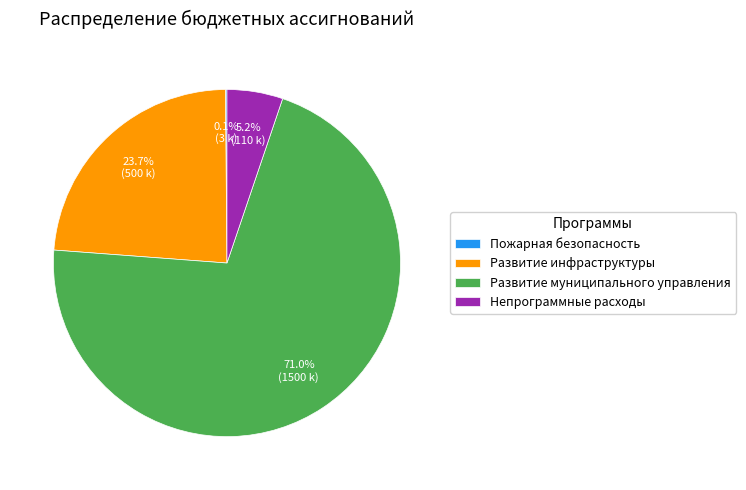

Do Непрограммные расходы and Развитие инфраструктуры together represent more than half of the pie?

No